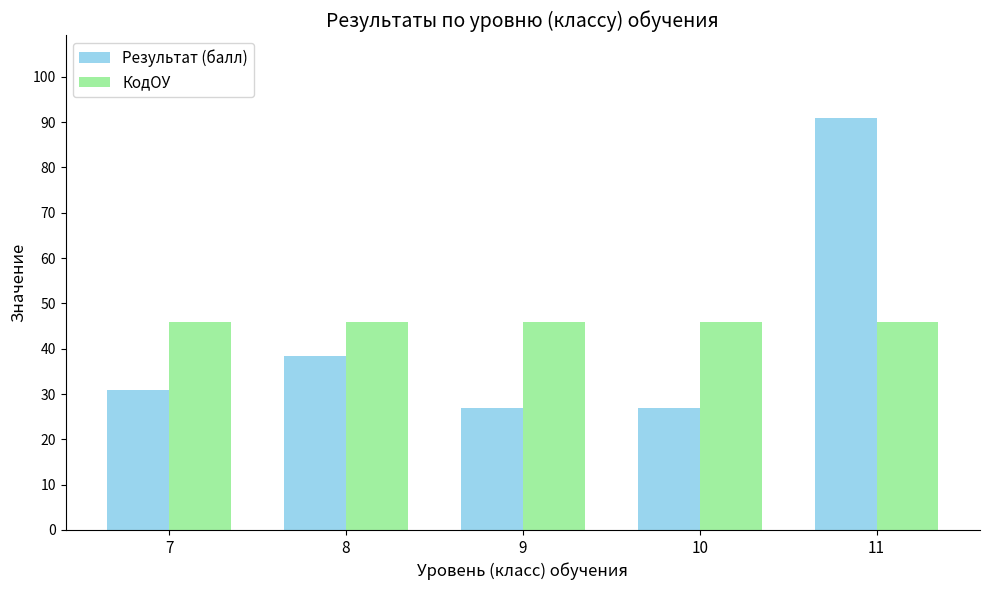

List the series in order of their peak value, highest first.

Результат (балл), КодОУ